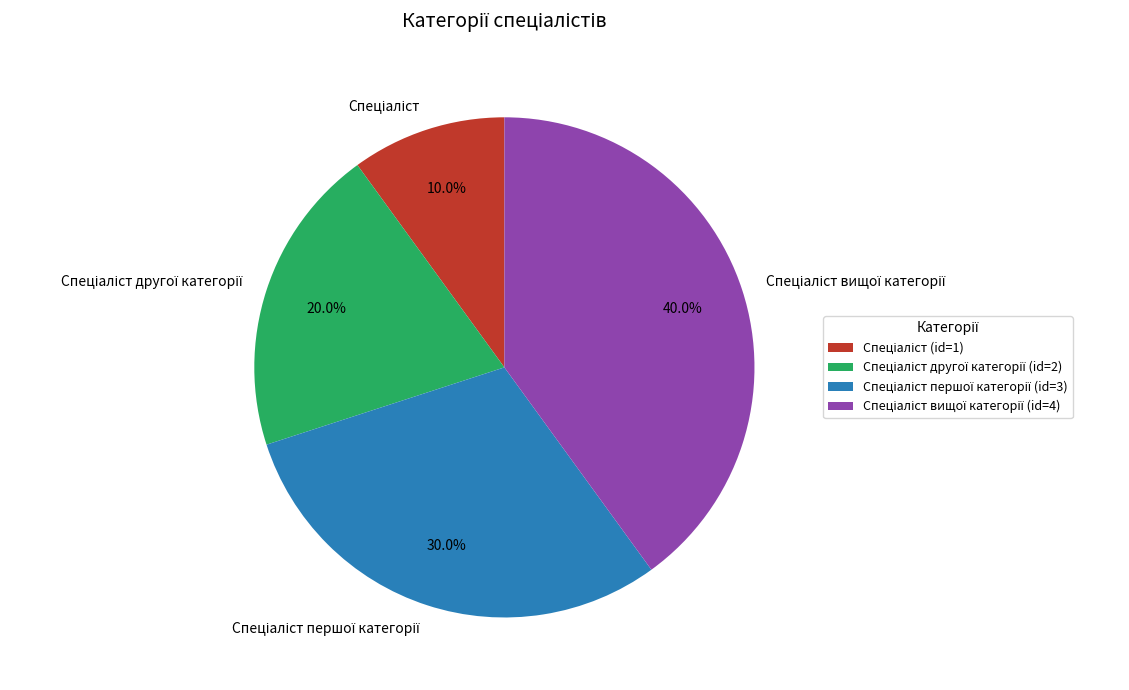

Is there any slice that represents more than half of the pie?

No